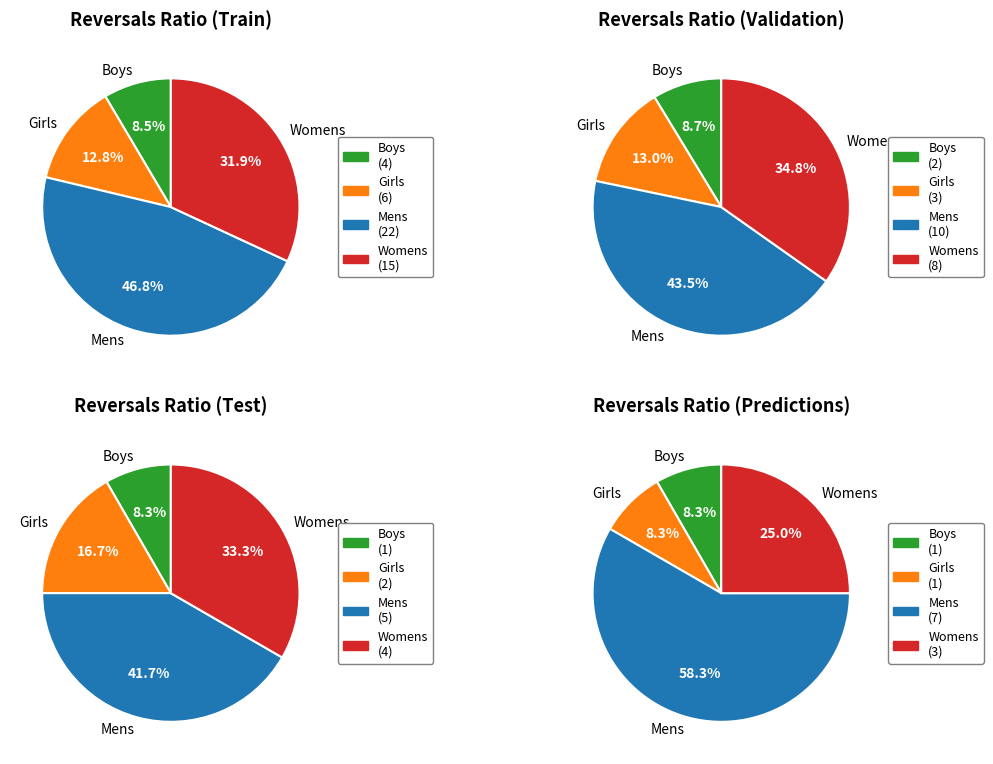

To the nearest percent, what is the difference between the largest and smallest slice percentages?

38%